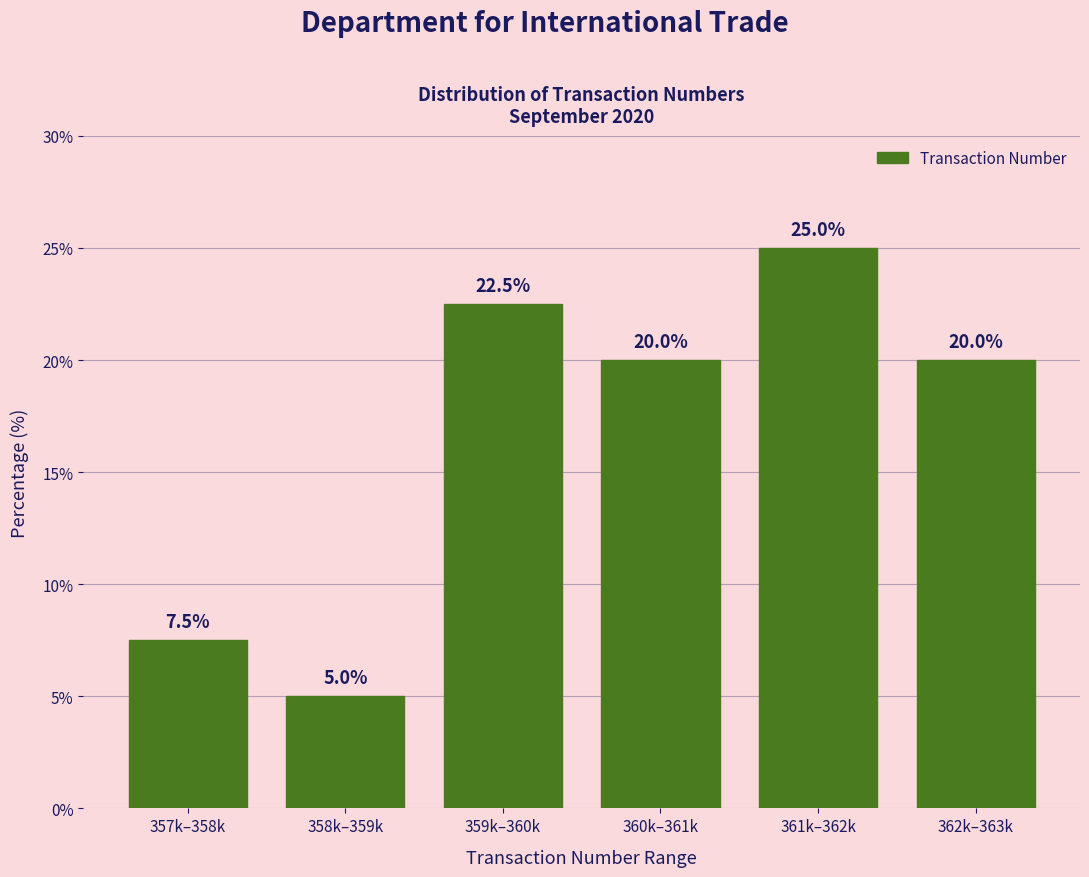

Reading left to right, what are all the values shown in this chart?

7.5	5.0	22.5	20.0	25.0	20.0